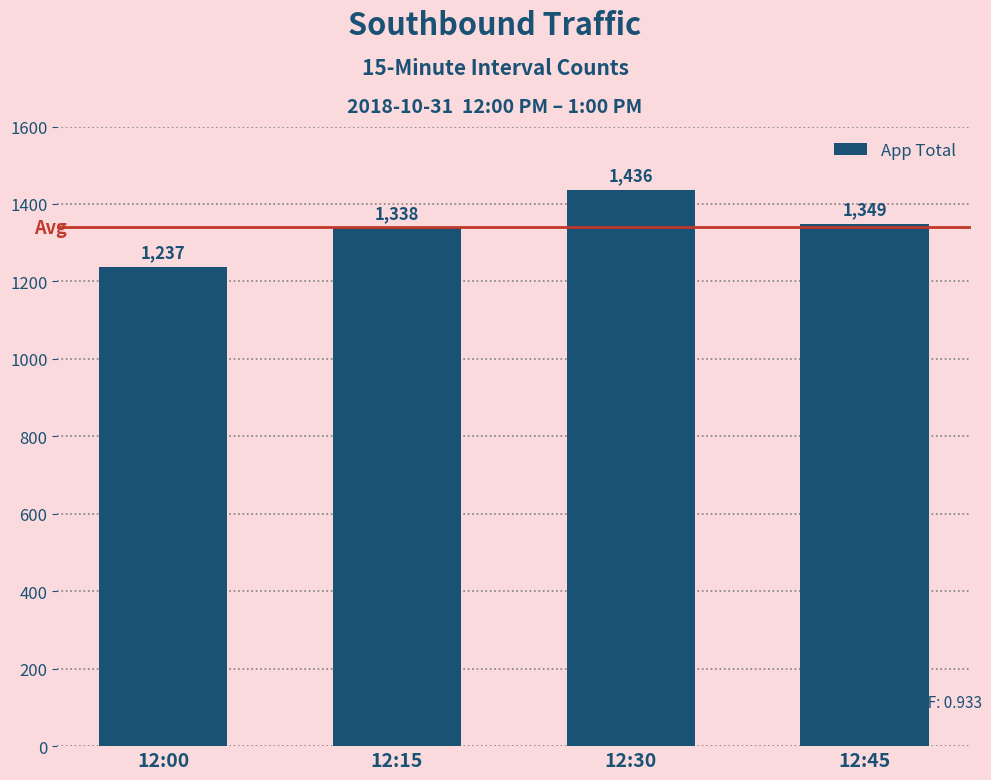

The chart shows a value of 1237 at 12:00. True or false?

True